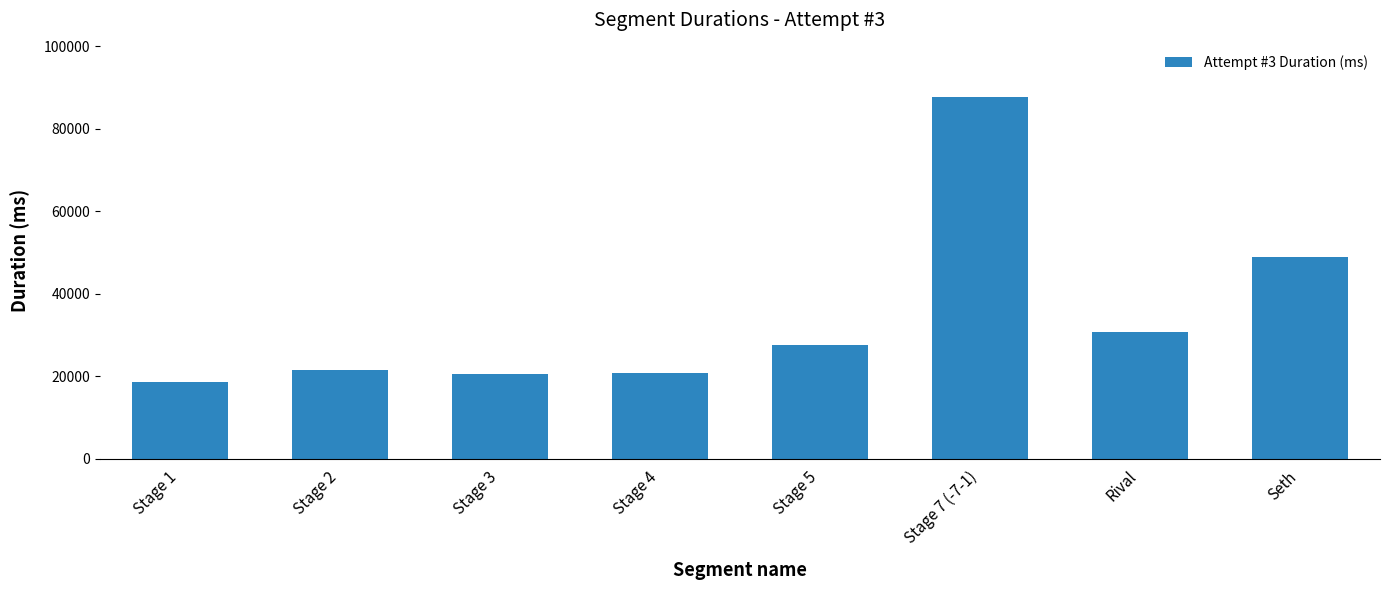

The value at Stage 7 (-7-1) is 18405. True or false?

False